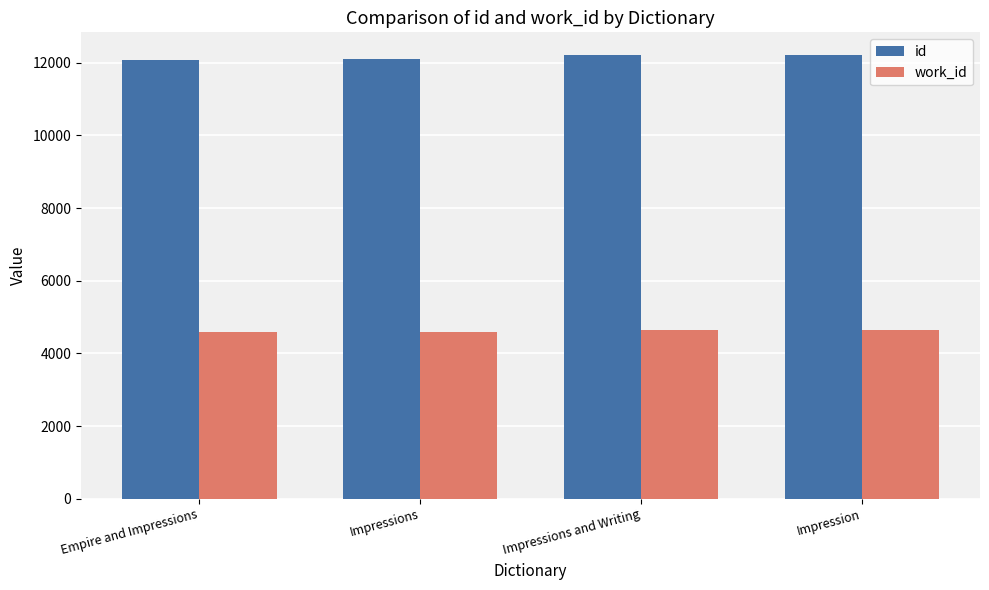

List the series in order of their overall mean, lowest first.

work_id, id